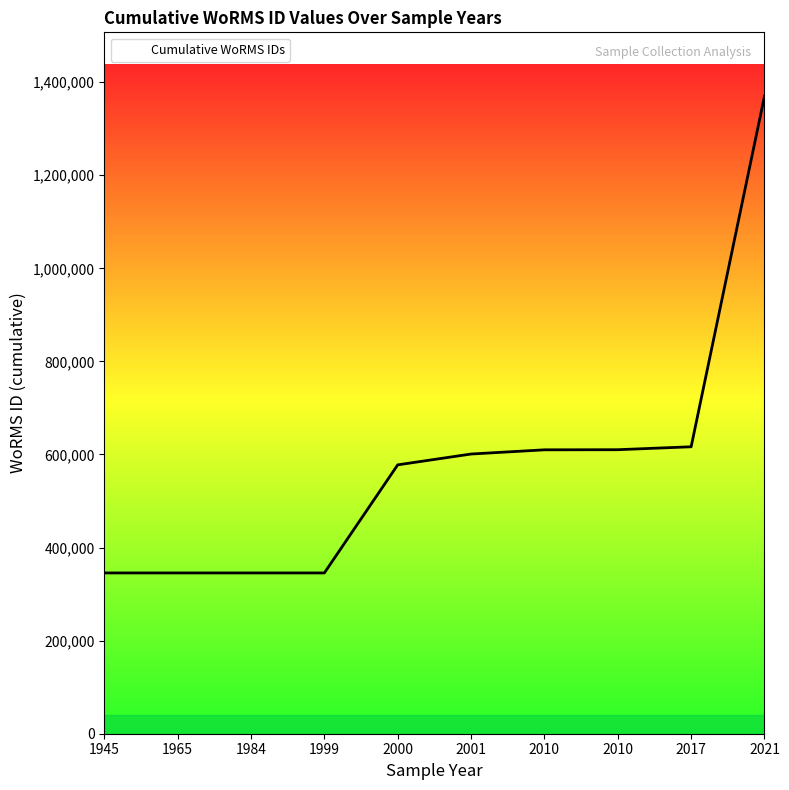

What is the difference between the maximum and second lowest values?

1024634